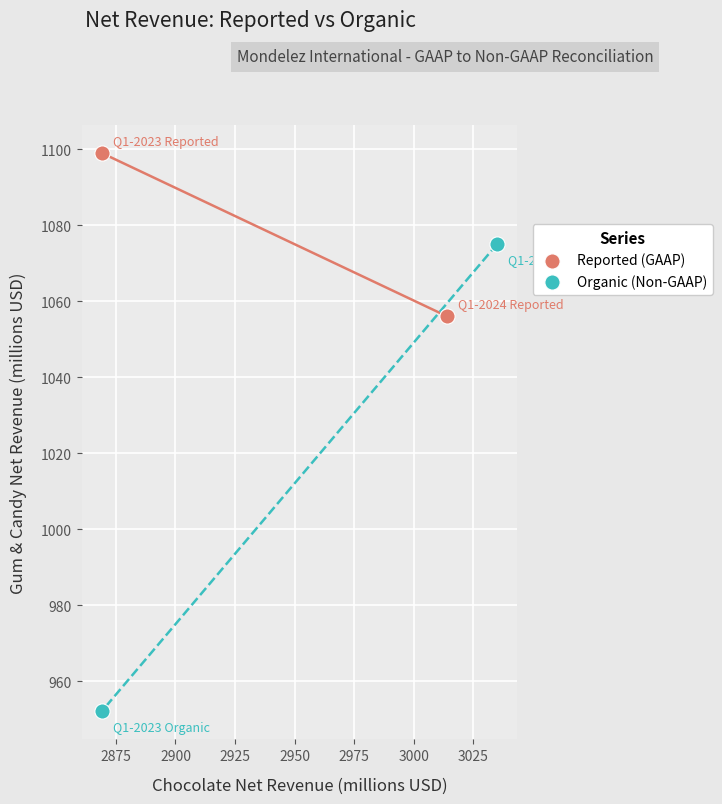

Which series contains the highest Y value?

Reported (GAAP)